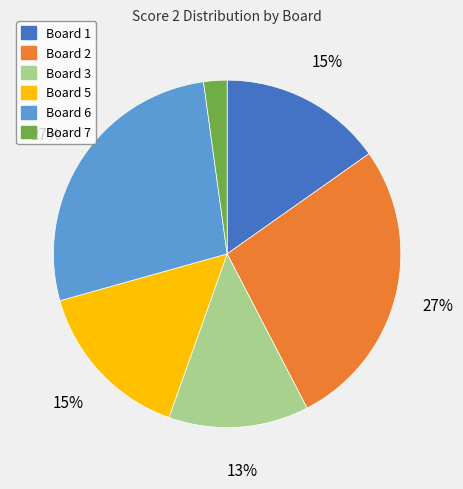

Is there a majority slice in this chart?

No